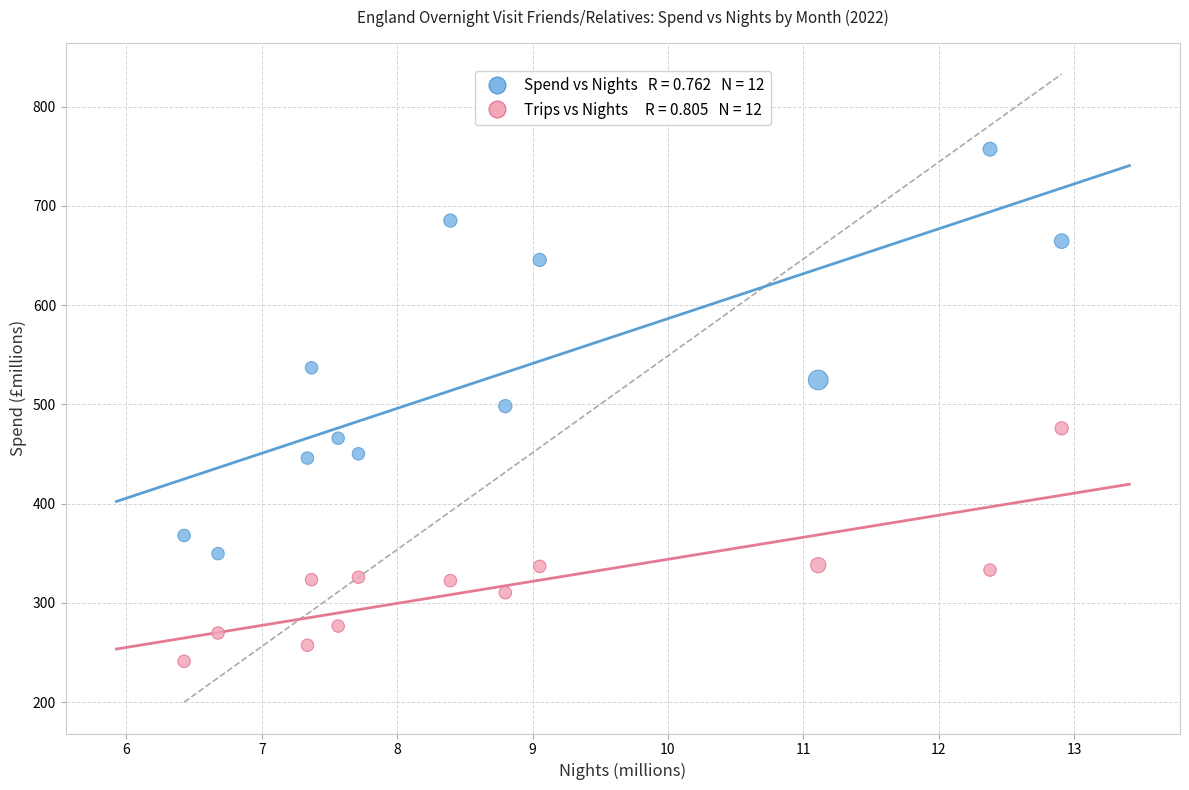

Across all data points, what is the range of Y values (max minus min)?

516.1